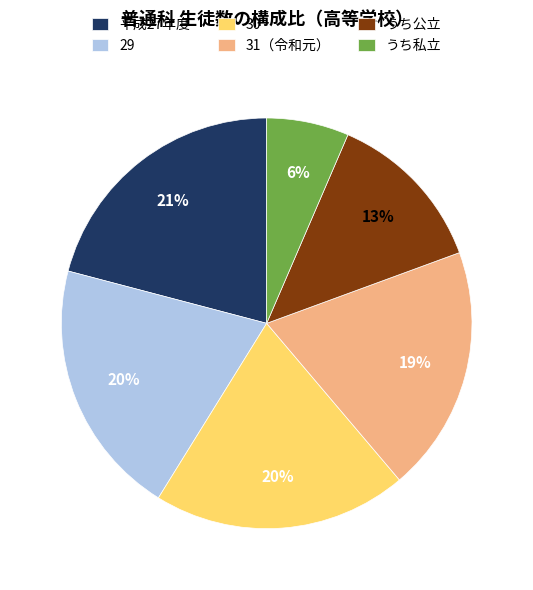

How many segments does this pie chart have?

6